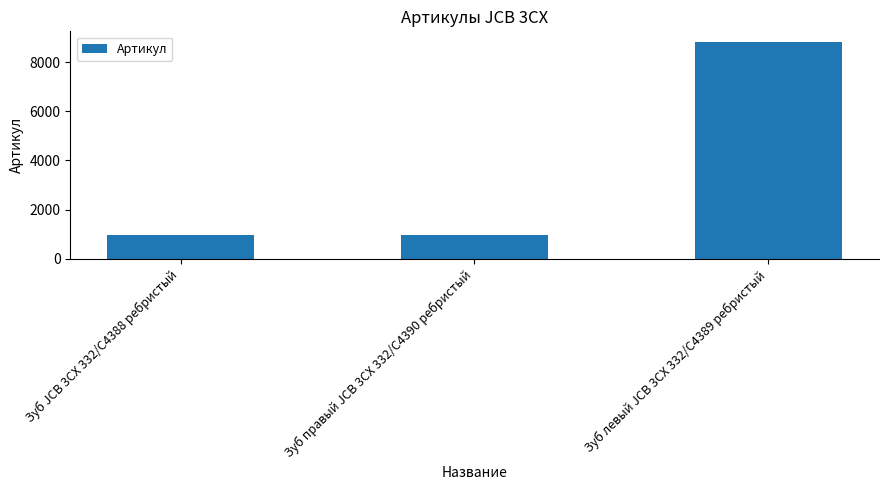

The value at Зуб JCB 3CX 332/C4388 ребристый is 315. True or false?

False